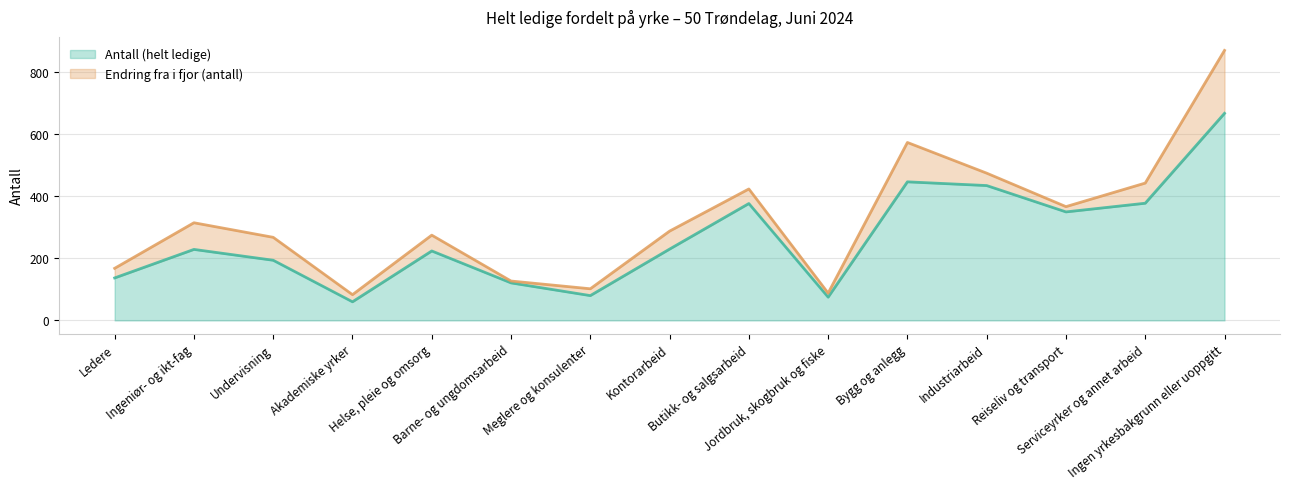

What is the difference between the maximum and minimum values?

608